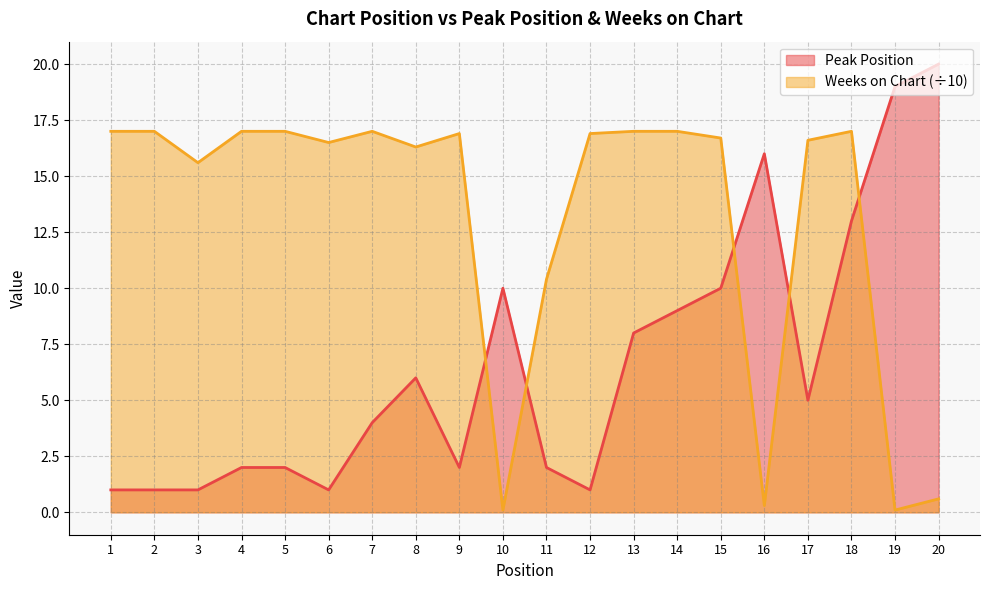

Reading left to right, extract all data points from this chart.

Peak Position: 1.0	1.0	1.0	2.0	2.0	1.0	4.0	6.0	2.0	10.0	2.0	1.0	8.0	9.0	10.0	16.0	5.0	13.0	19.0	20.0
Weeks on Chart: 17.0	17.0	15.6	17.0	17.0	16.5	17.0	16.3	16.9	0.1	10.4	16.9	17.0	17.0	16.7	0.3	16.6	17.0	0.1	0.6